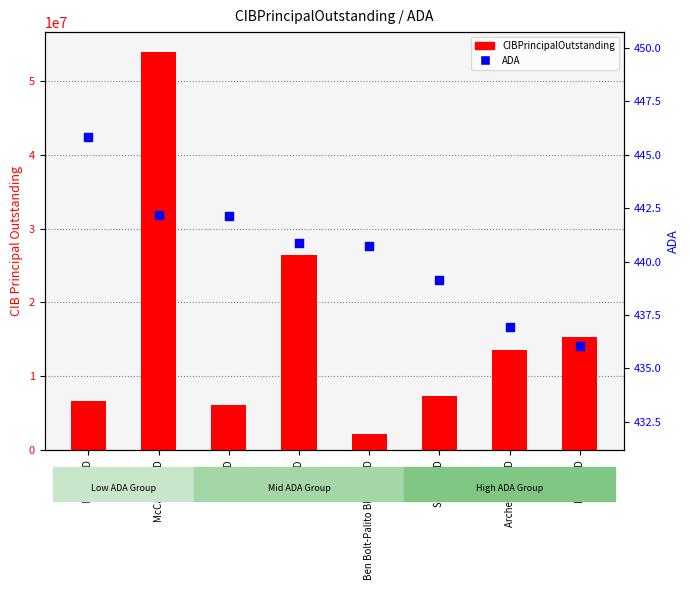

At how many categories does at least one series exceed 18231589?

2